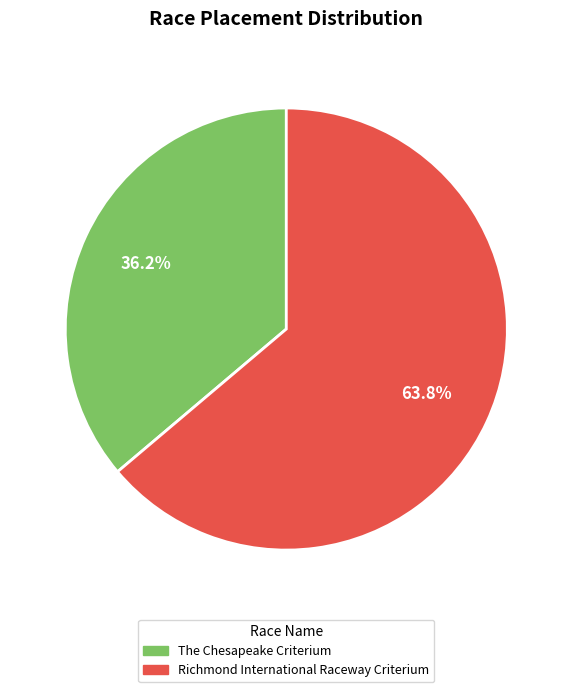

What percentage is the Richmond International Raceway Criterium slice, to the nearest percent?

64%